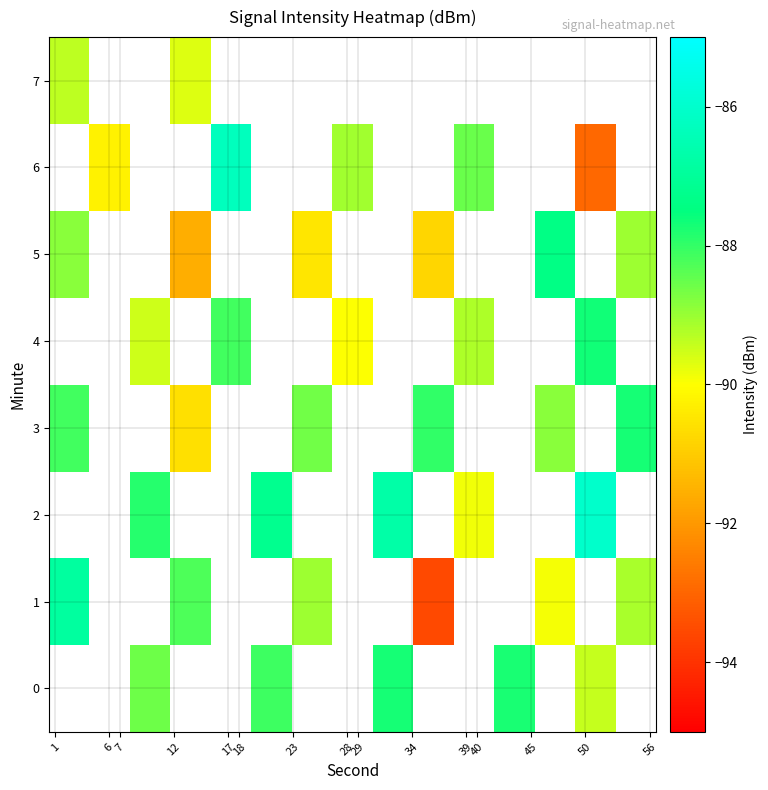

What is the maximum value shown in the chart?

-86.0